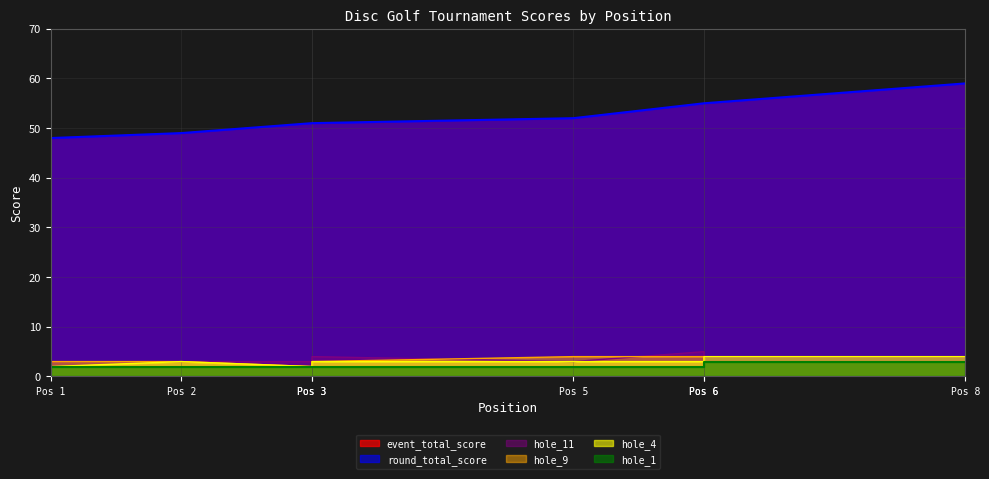

How many values in the hole_1 series exceed 2?

2